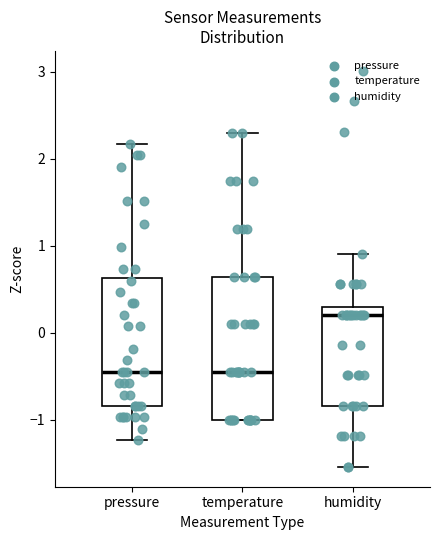

Reading left to right, read every box against the y-axis: the position of its median line, the range the box covers, and the ends of its whiskers. The values are not printed on the chart, so give them approximately, as read against the axis.

pressure: median -0.4, box -0.8 to 0.6, whiskers -1.2 to 2.2
temperature: median -0.5, box -1.0 to 0.6, whiskers -1.0 to 2.3
humidity: median 0.2, box -0.8 to 0.3, whiskers -1.5 to 0.9